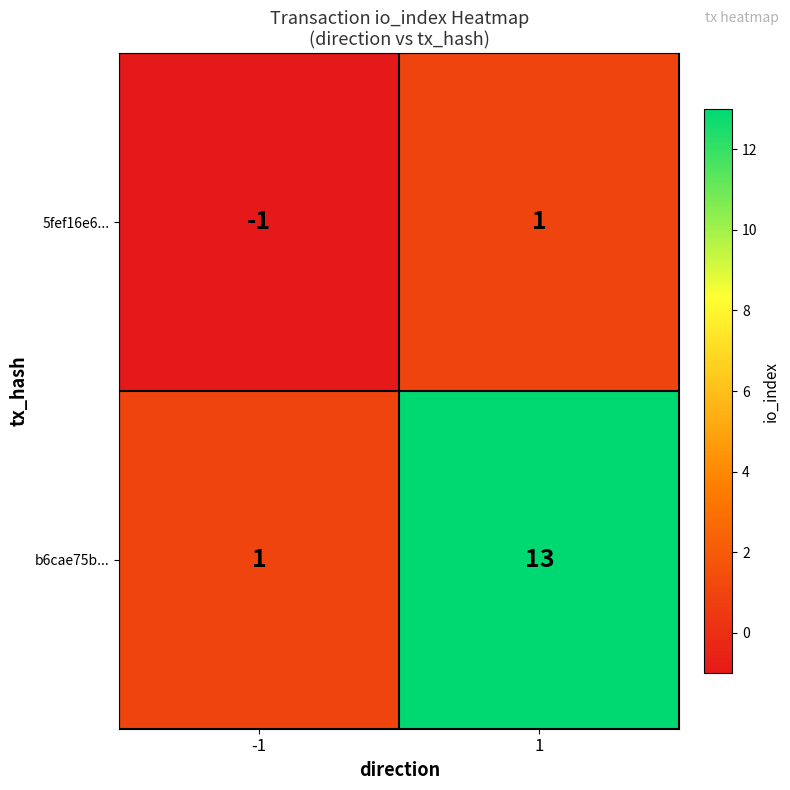

The b6cae75b... series shows 1 at -1. True or false?

True